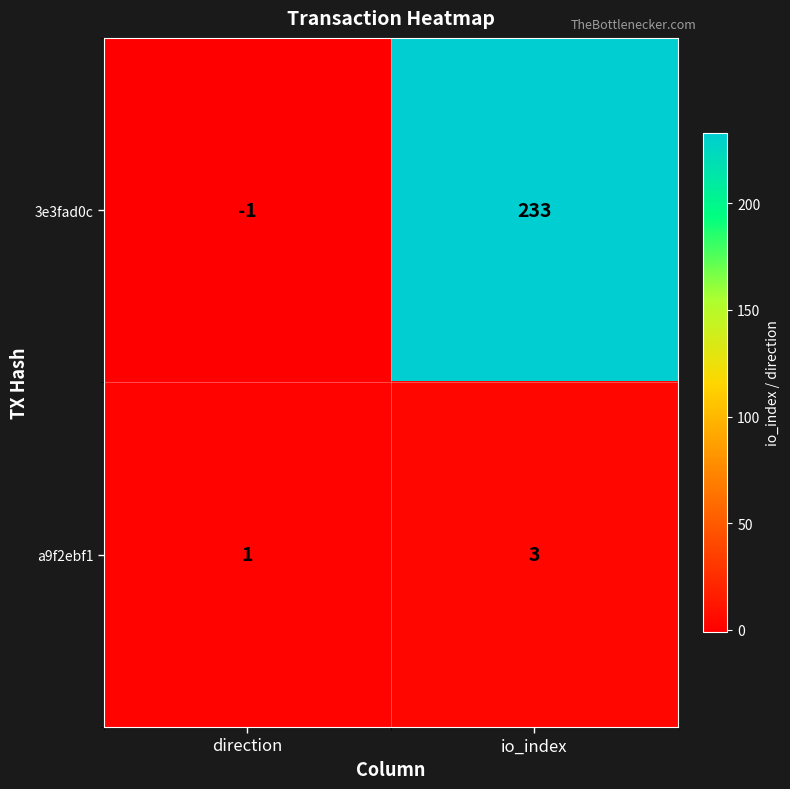

Reading left to right, list all the values displayed in this chart.

3e3fad0c: -1	233
a9f2ebf1: 1	3